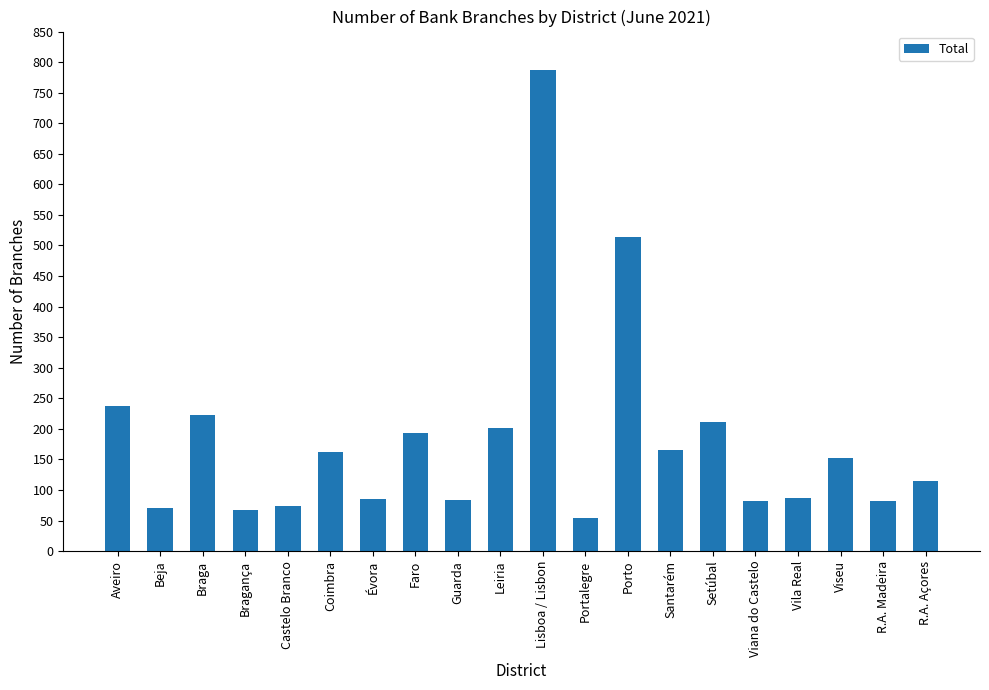

What is the approximate value at Bragança?

68